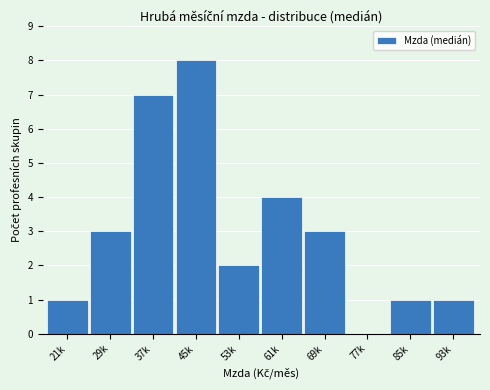

Reading left to right, extract all data points from this chart.

21k=1	29k=3	37k=7	45k=8	53k=2	61k=4	69k=3	77k=0	85k=1	93k=1